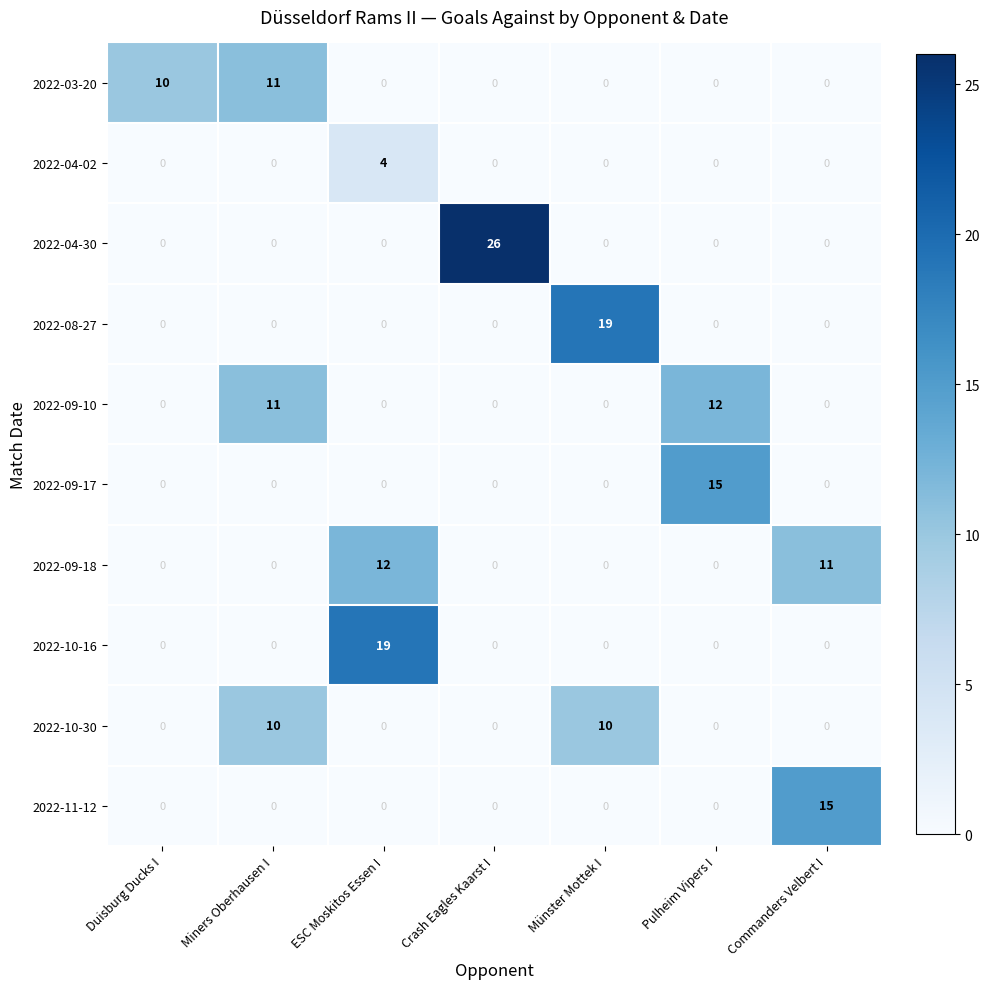

What is the difference between the highest and lowest values at Pulheim Vipers I?

15